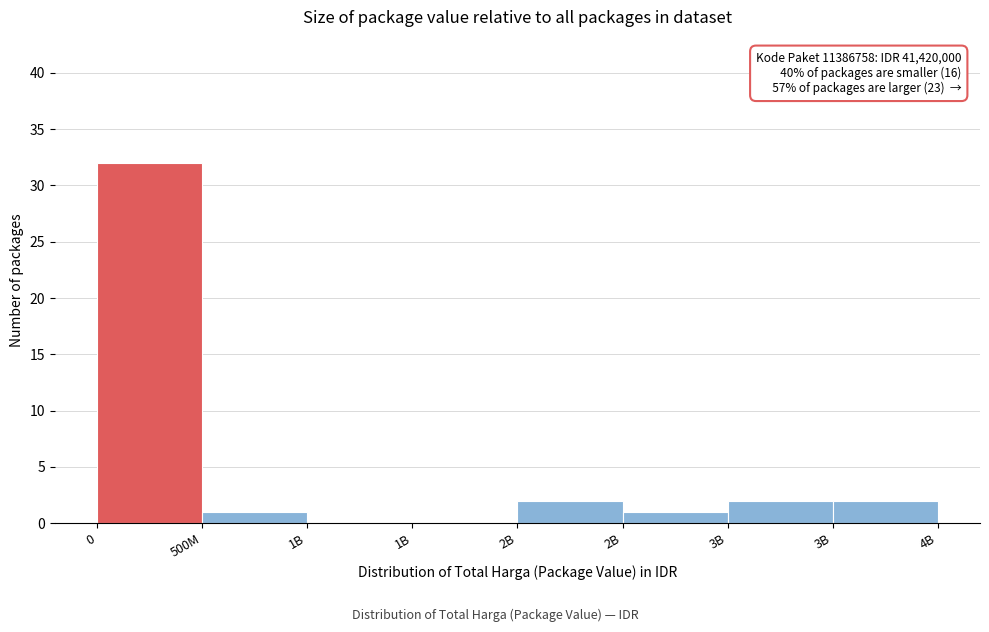

Are the bars horizontal?

No